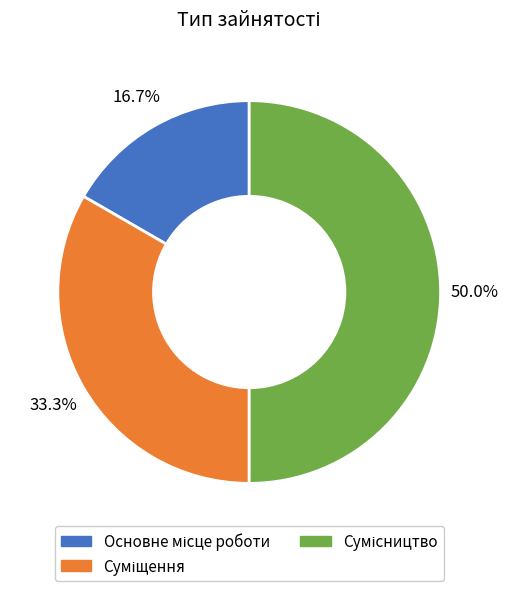

Combined, what portion of the pie is Суміщення and Основне місце роботи?

50.0%